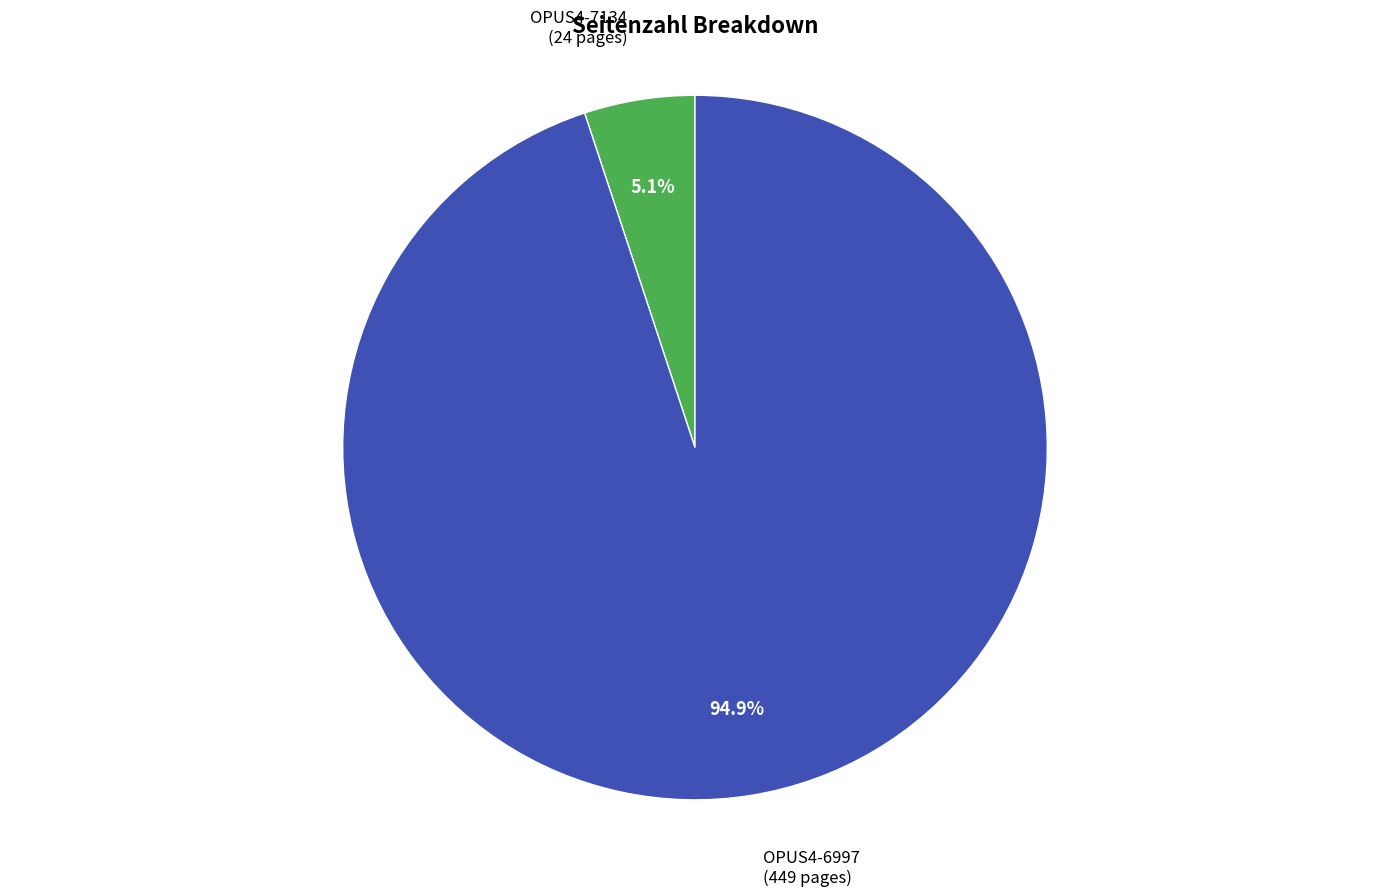

Is there a majority slice in this chart?

Yes